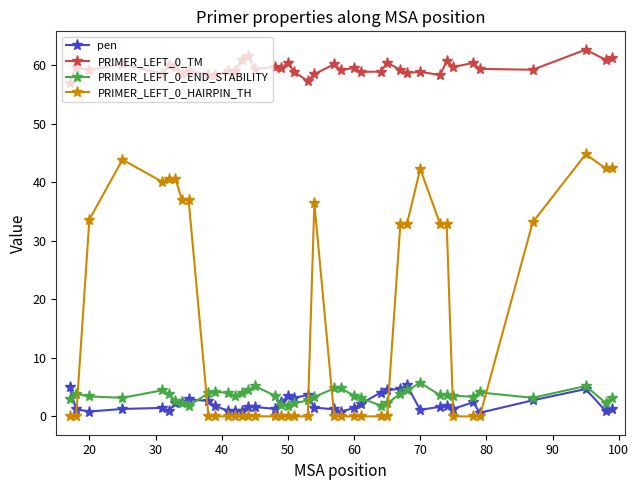

Which series has the largest total across all categories?

PRIMER_LEFT_0_TM